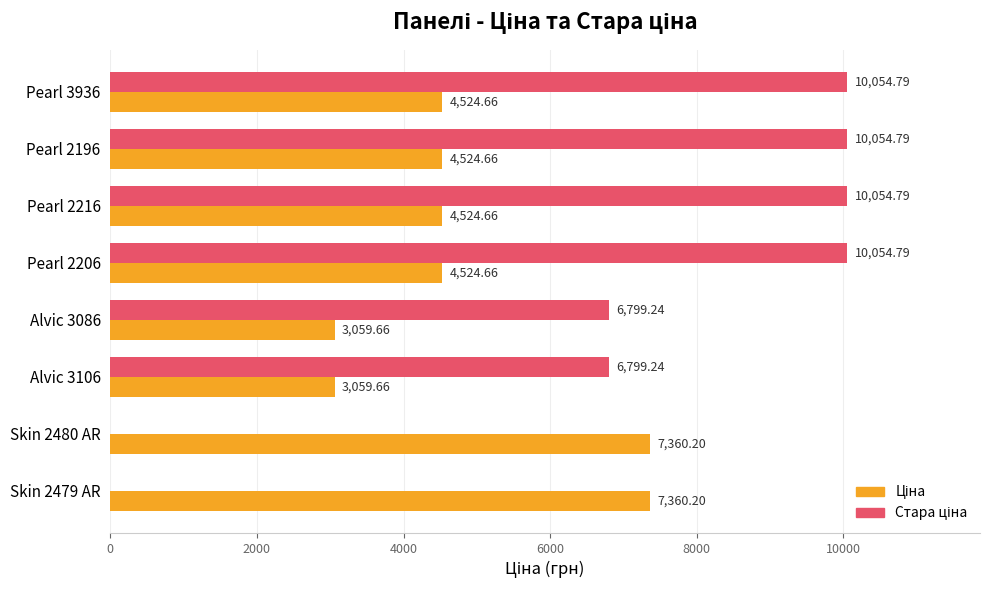

What is the total value across all series at Pearl 3936?

14579.5